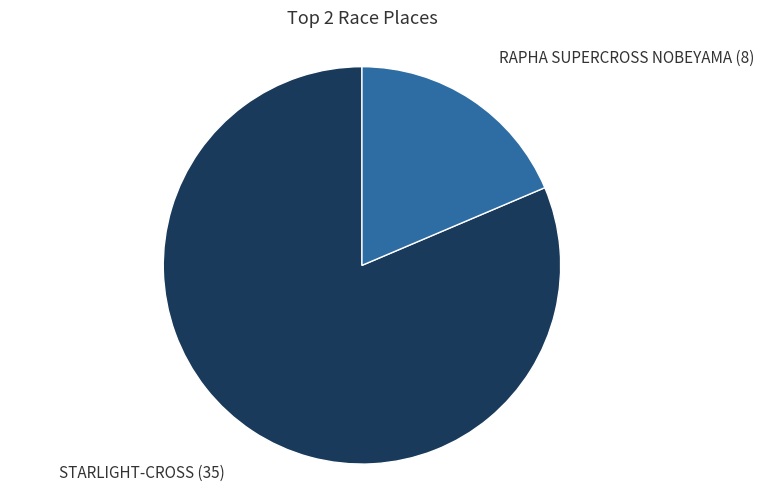

Does any single category account for the majority?

Yes